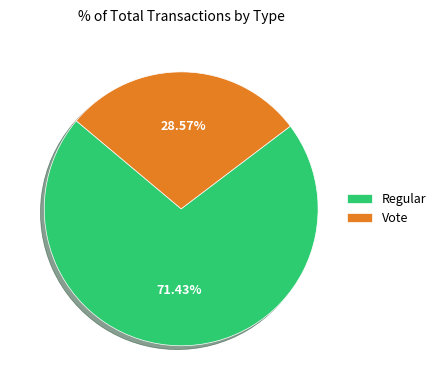

What percentage is the Regular slice, to the nearest percent?

71%